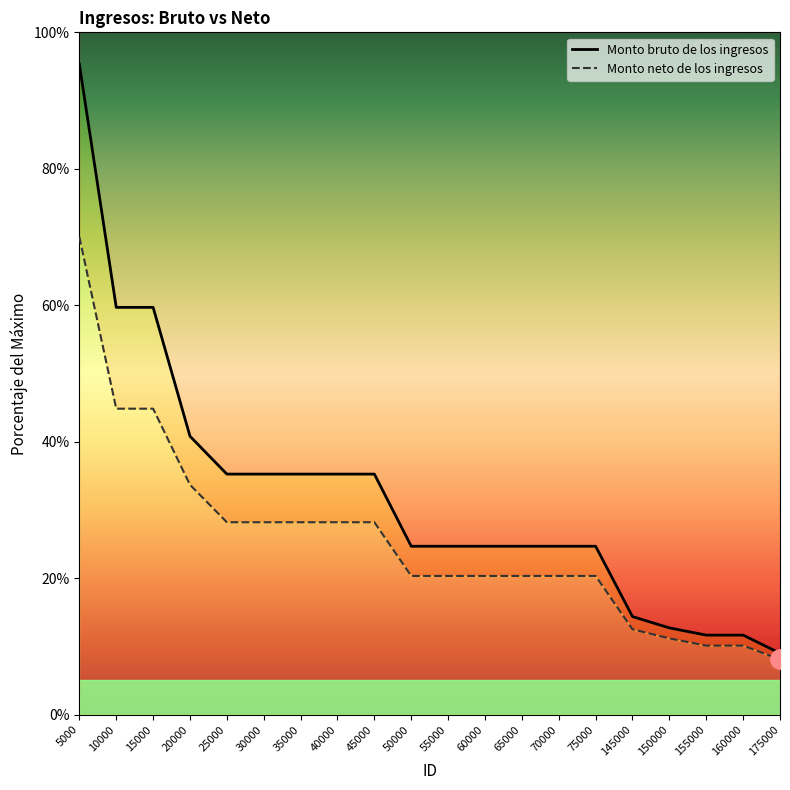

Count the number of data series in this chart.

2